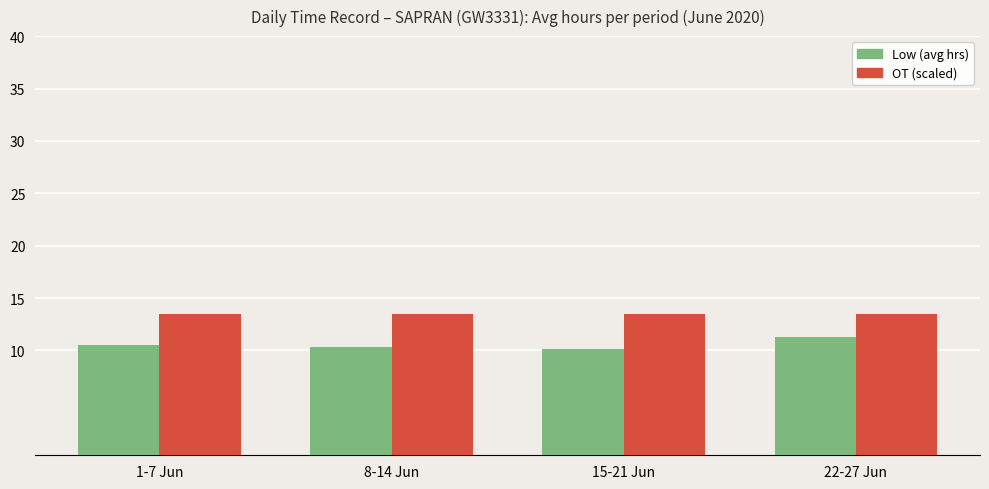

Which series has the largest total across all categories?

OT (scaled)